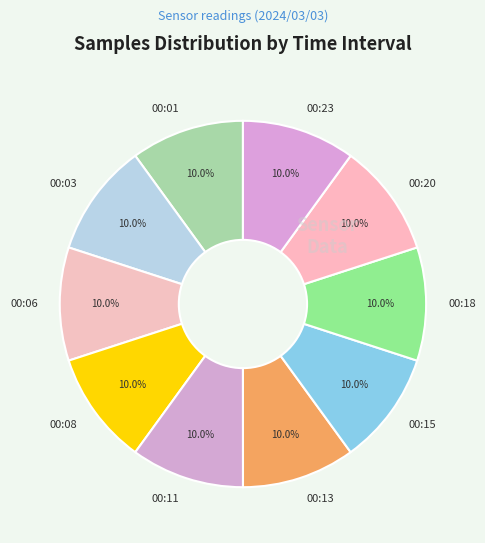

Does any single category account for the majority?

No